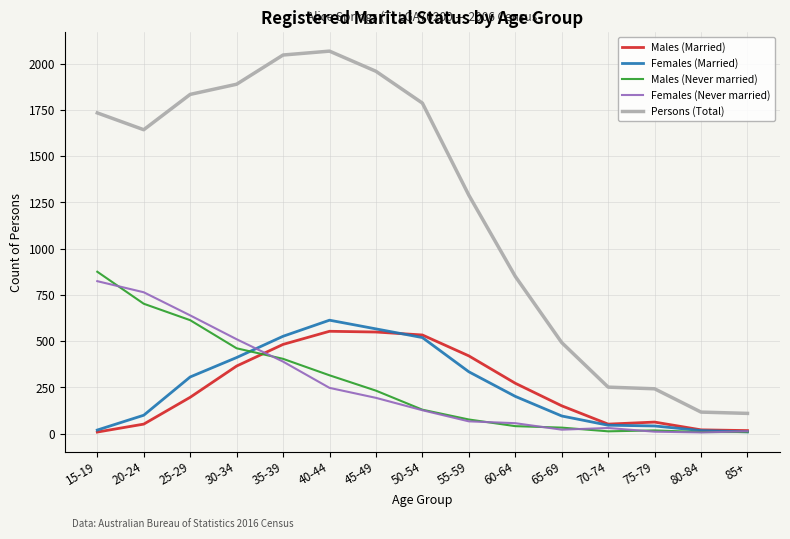

What position from the left is 25-29?

3